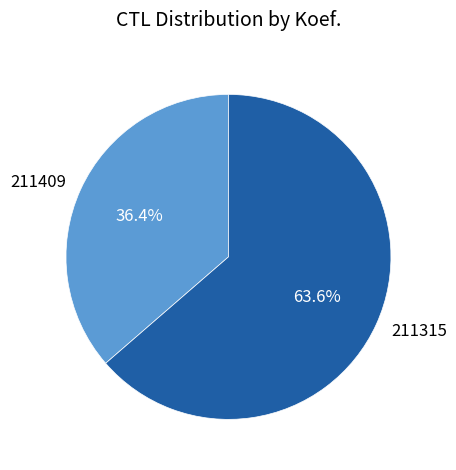

The 211315 slice represents 56% of the pie. True or false?

False